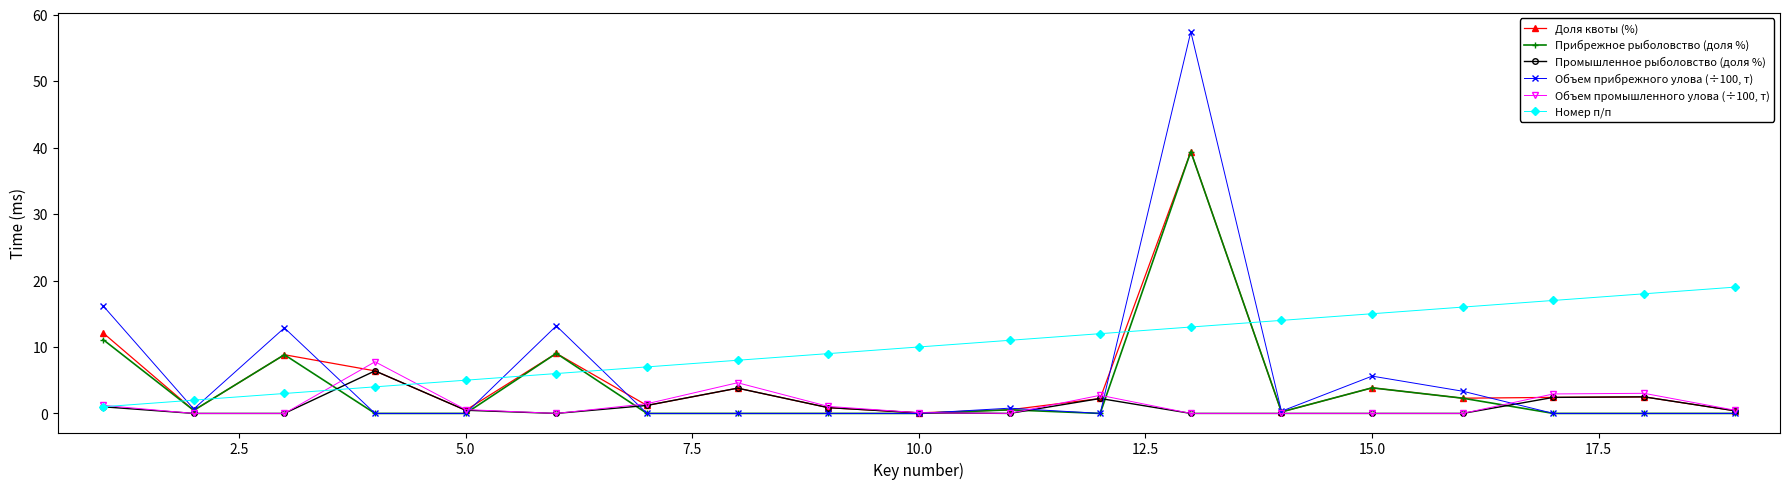

What is the difference between the maximum and minimum values in the Прибрежное рыболовство (доля %) series?

39.4